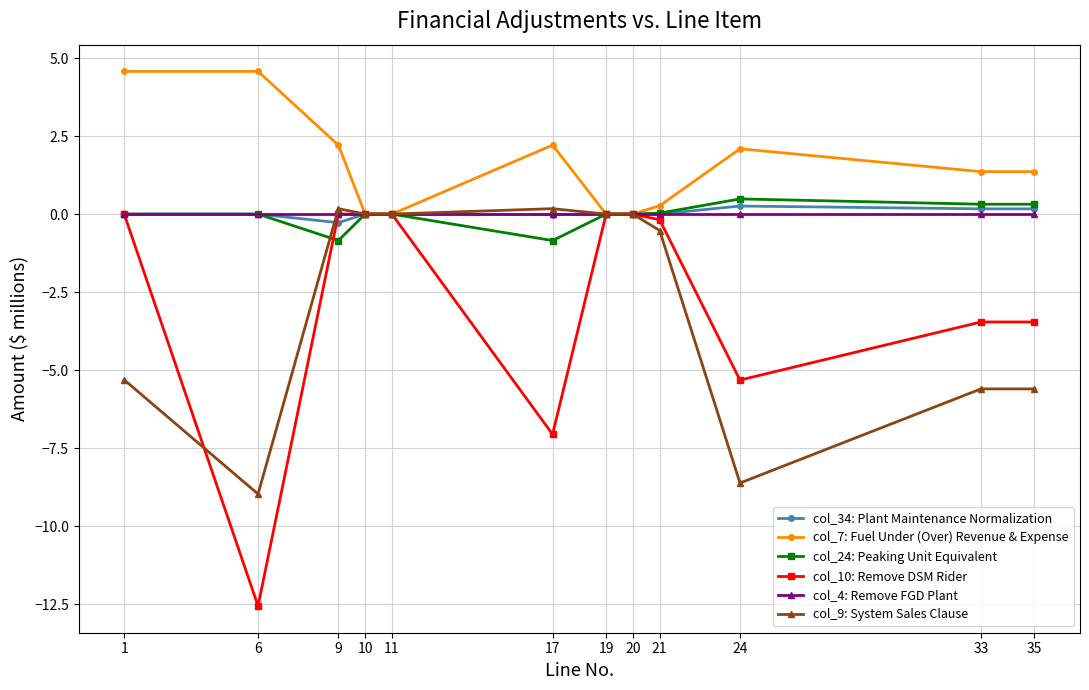

Which series has the largest total across all categories?

col_7: Fuel Under (Over) Revenue & Expense